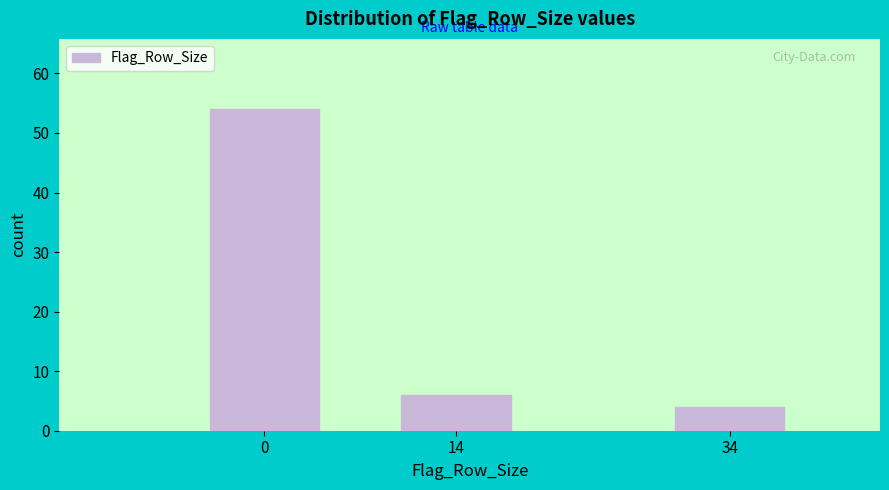

Reading left to right, transcribe all the data shown in this chart.

54	6	4